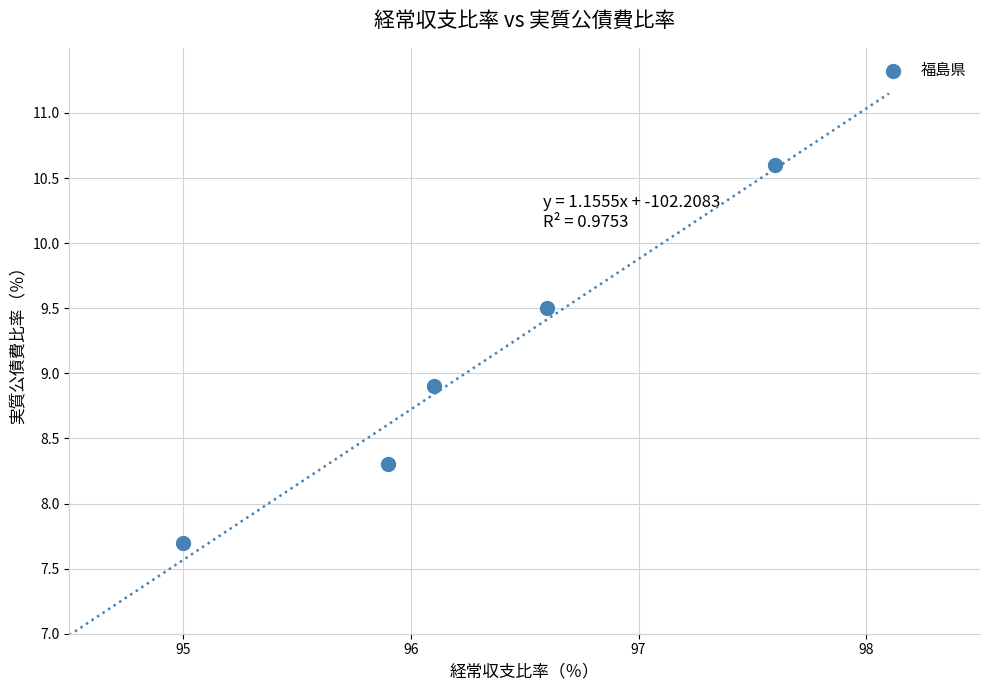

What Y value in the scatter plot is closest to 9?

8.9